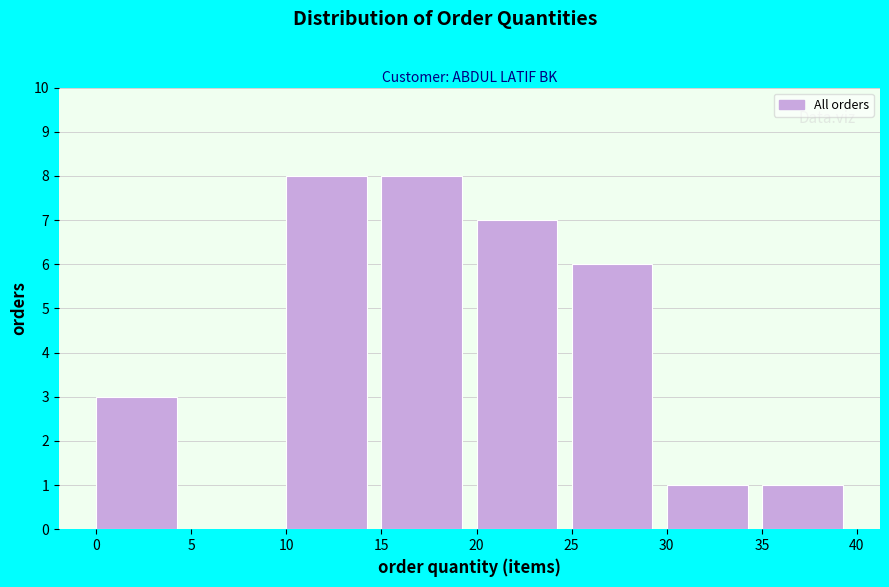

Reading left to right, list every bar in this chart as the range it spans on the x-axis followed by its height. The values are not printed on the chart, so give them approximately, as read against the axis.

0 to 5: 3
5 to 10: 0
10 to 15: 8
15 to 20: 8
20 to 25: 7
25 to 30: 6
30 to 35: 1
35 to 40: 1